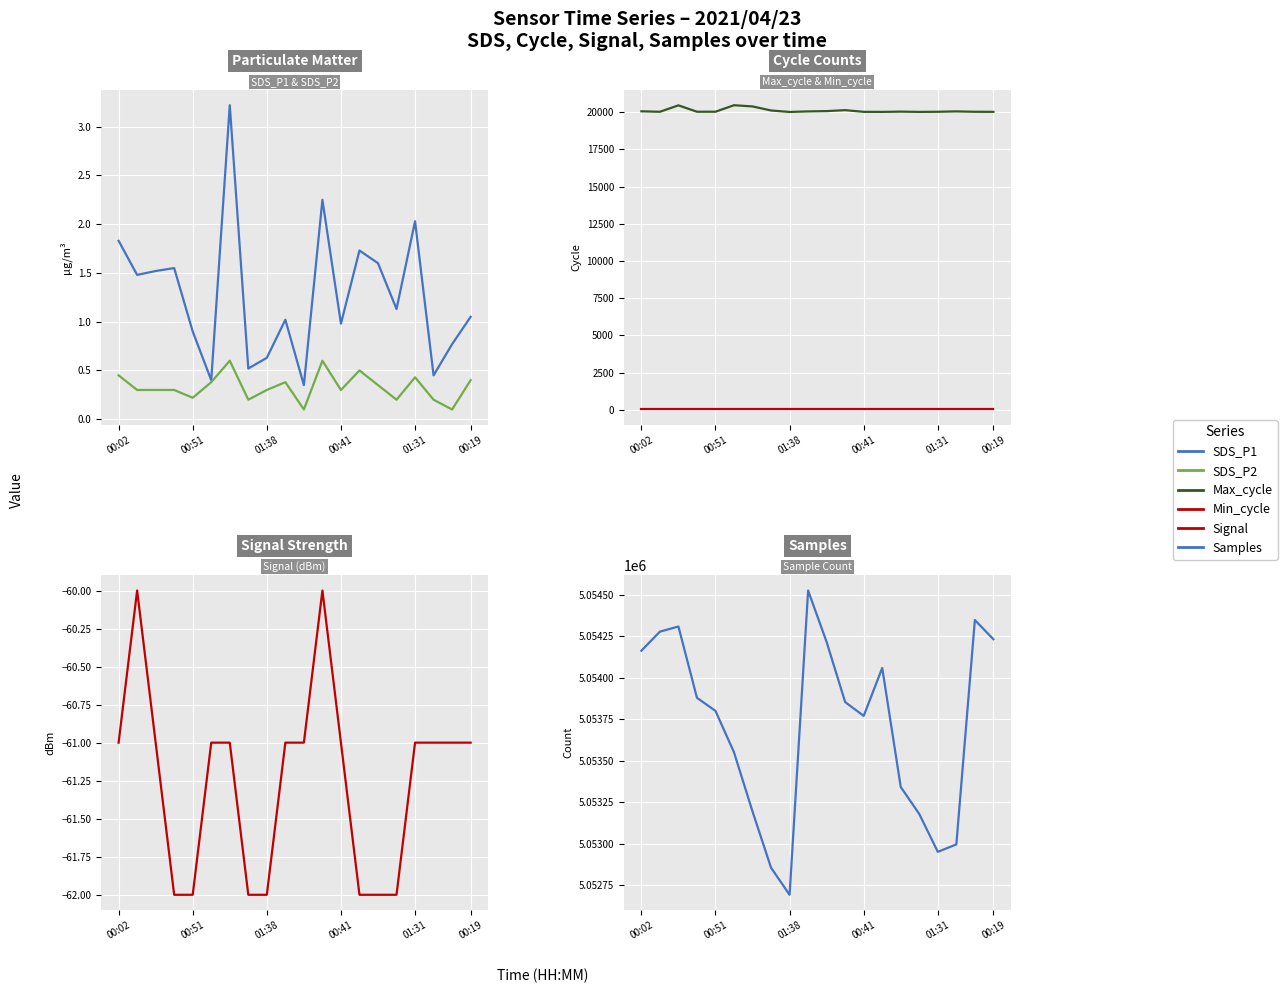

How many categories are shown in the chart?

20